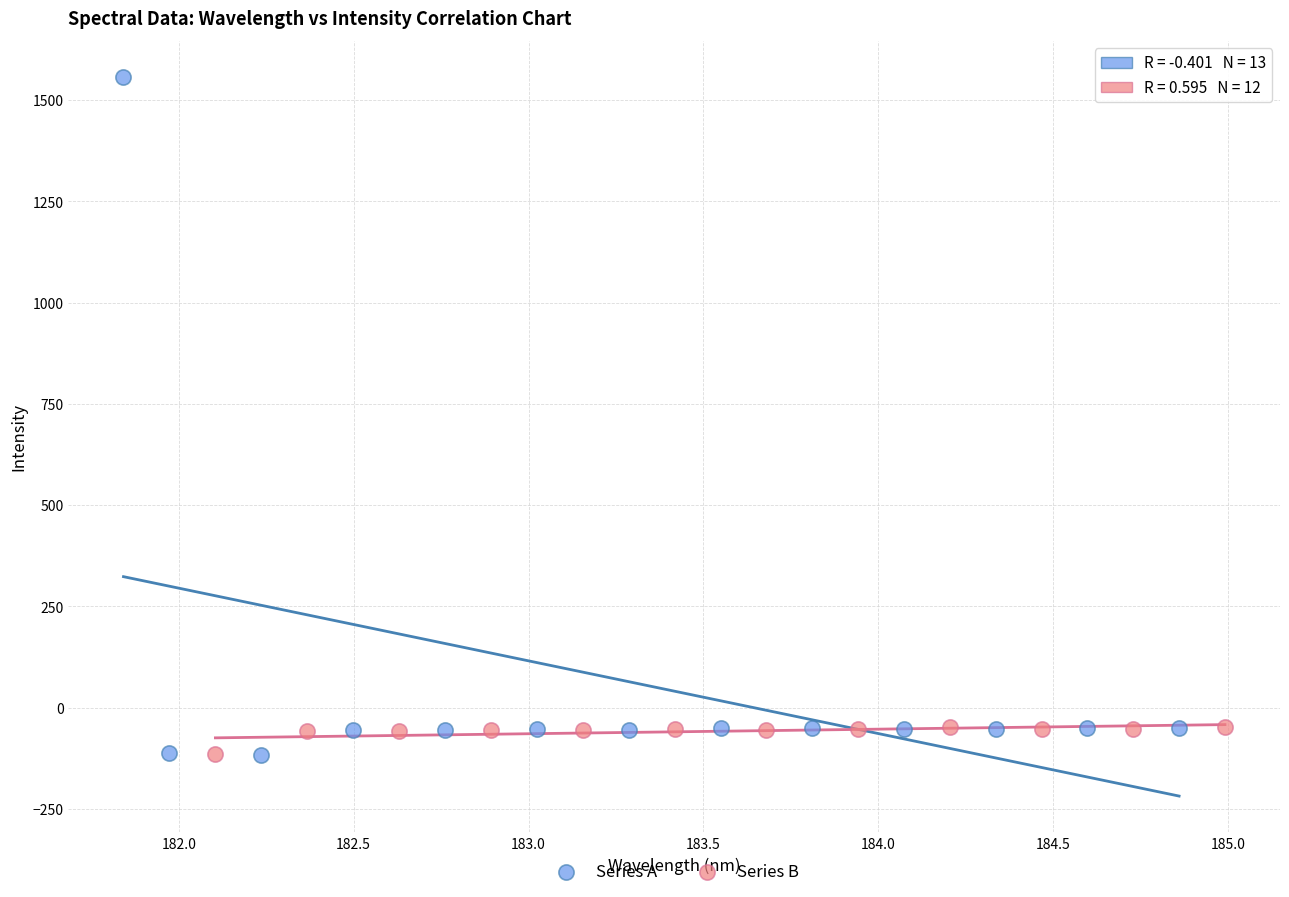

What are all the series names shown in the legend?

Series A, Series B